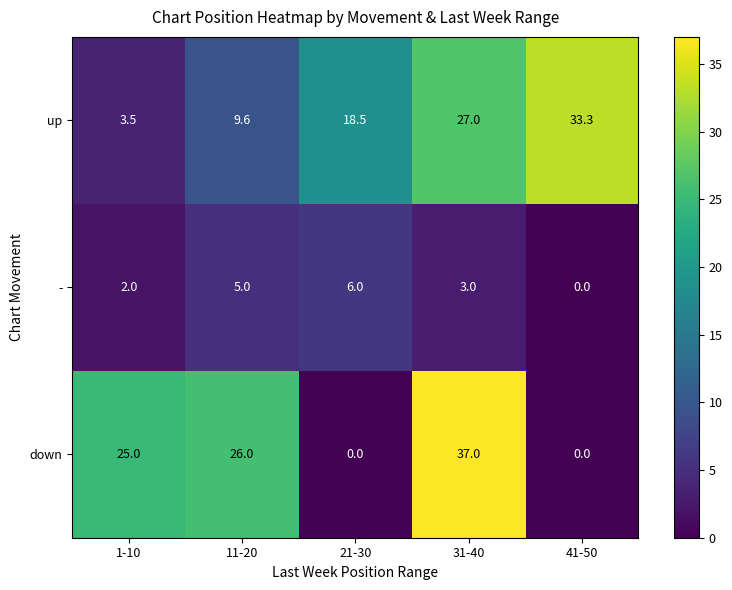

Reading left to right, extract all data points from this chart.

up: 3.5	9.6	18.5	27.0	33.3
-: 2.0	5.0	6.0	3.0	0.0
down: 25.0	26.0	0.0	37.0	0.0